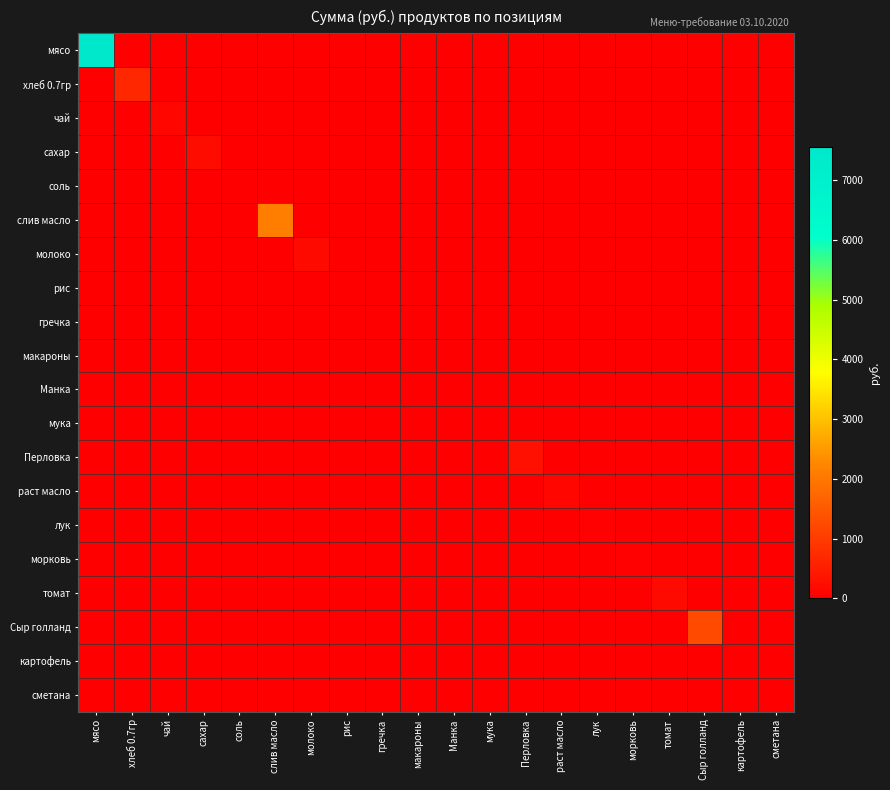

At which category does the chart reach its minimum across all series?

хлеб 0.7гр